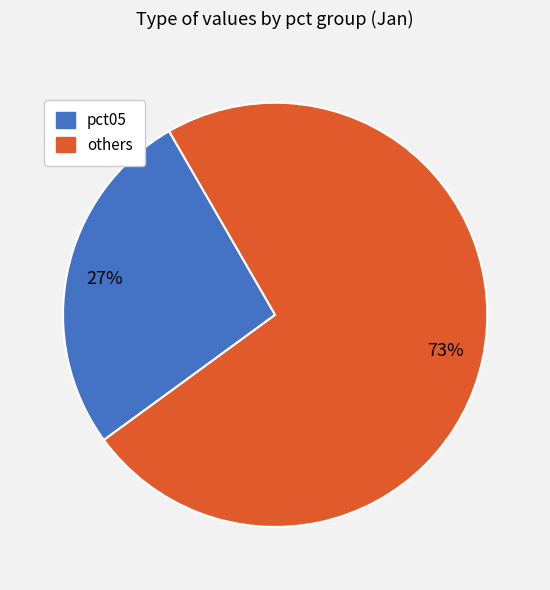

Combined, do pct05 and others account for over 50%?

Yes